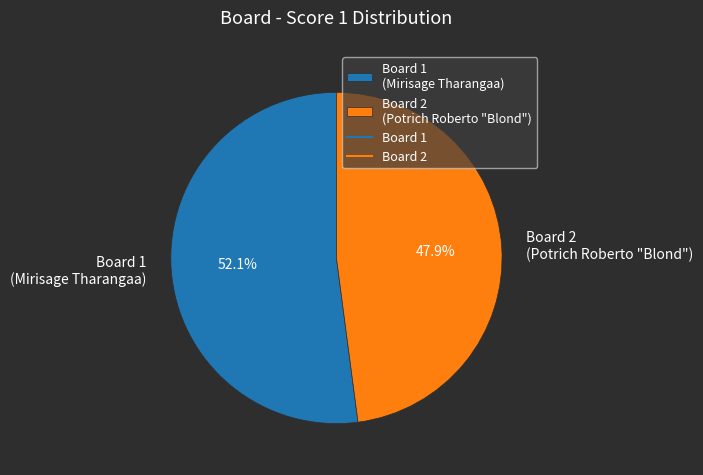

To the nearest percent, what is the difference between the largest and smallest slice percentages?

4%